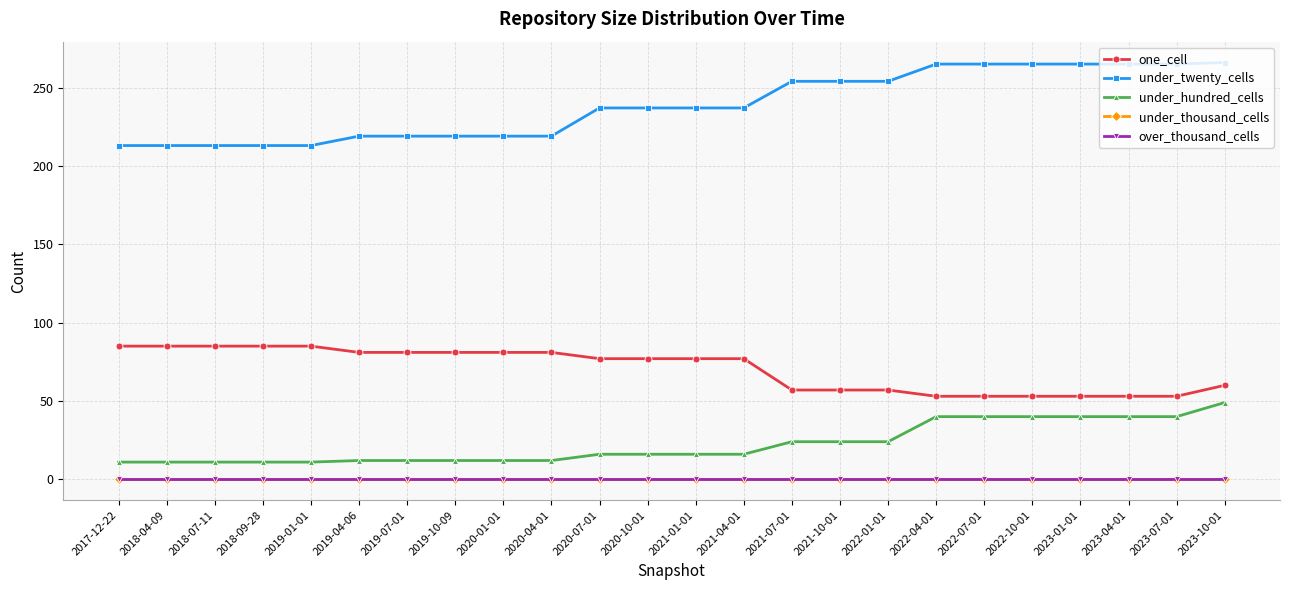

Is this an area chart (filled region under the line)?

No